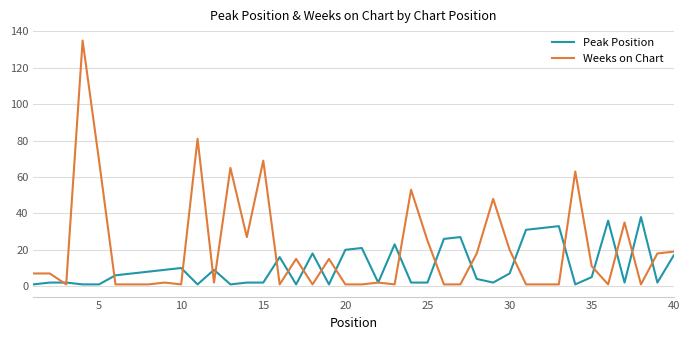

Which series has the widest spread of values?

Weeks on Chart